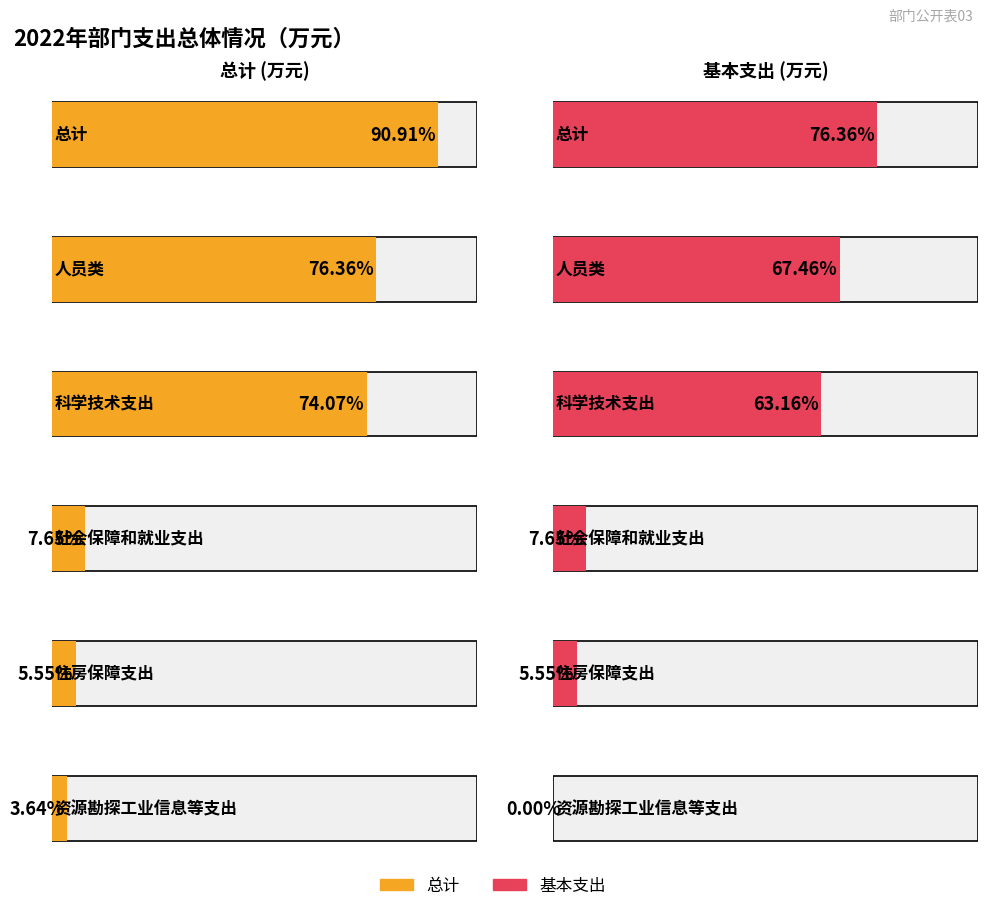

Reading left to right, list all the values displayed in this chart.

总计: 总计=500.0	人员类=420.0	科学技术支出=407.4	社会保障和就业支出=42.1	住房保障支出=30.5	资源勘探工业信息等支出=20.0
基本支出: 总计=420.0	人员类=371.0	科学技术支出=347.4	社会保障和就业支出=42.1	住房保障支出=30.5	资源勘探工业信息等支出=0.0